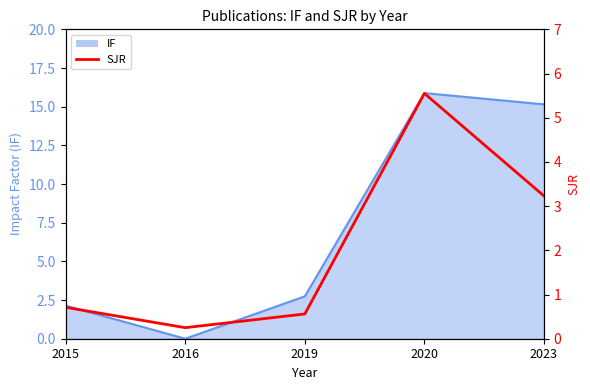

Is it true that the value at 2016 is 0.2?

True